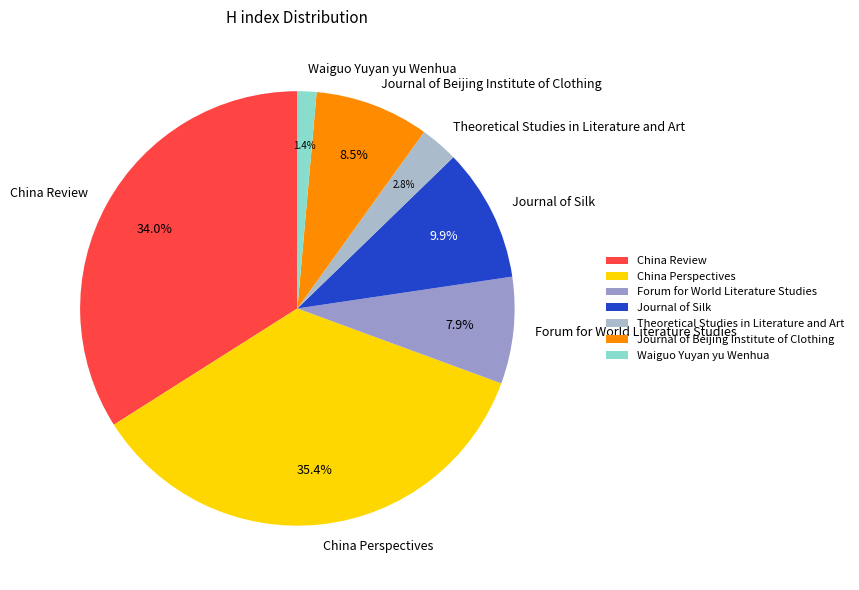

Which has a higher value, China Perspectives or Forum for World Literature Studies?

China Perspectives